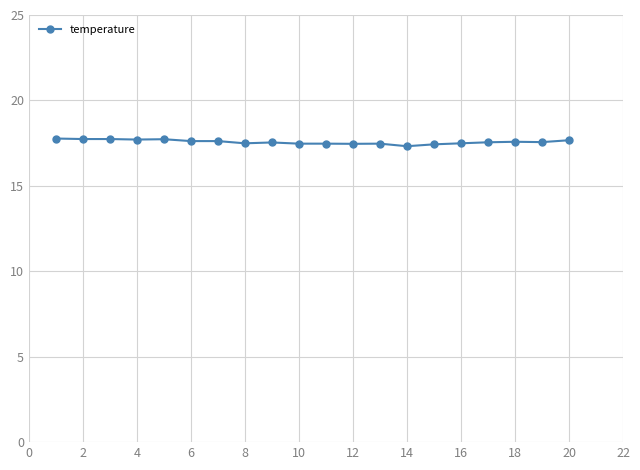

What is the average value?

17.6